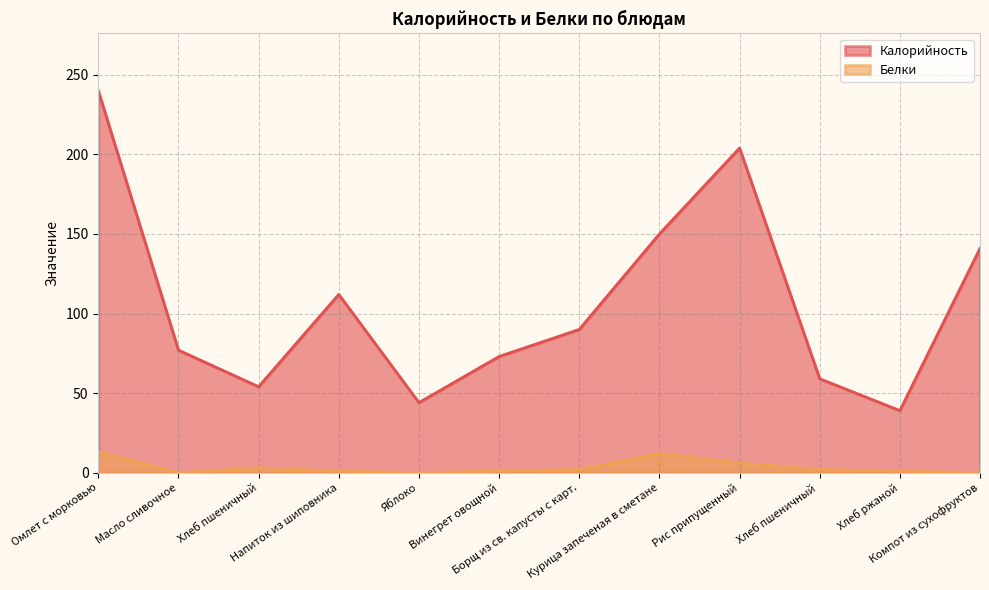

Is it true that Белки equals 4 at Рис припущенный?

False